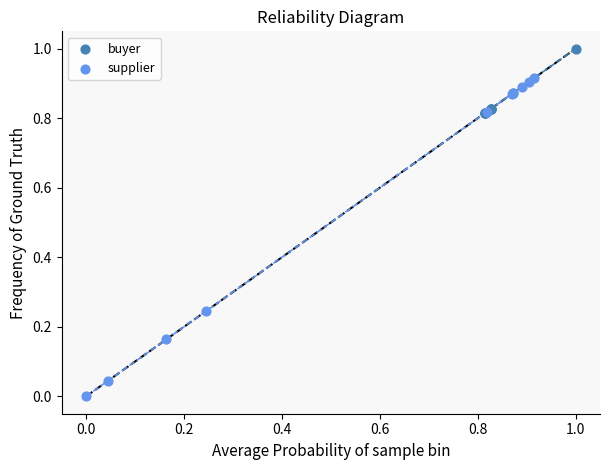

What are all the series names shown in the legend?

buyer, supplier